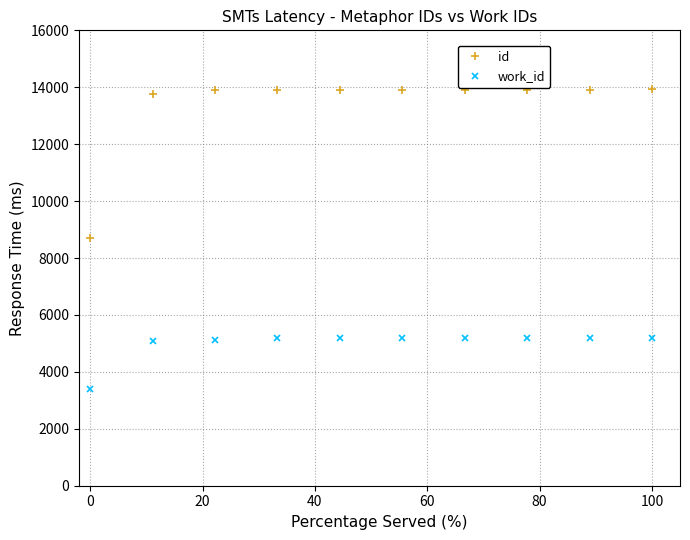

Which series has the largest range (max minus min)?

id